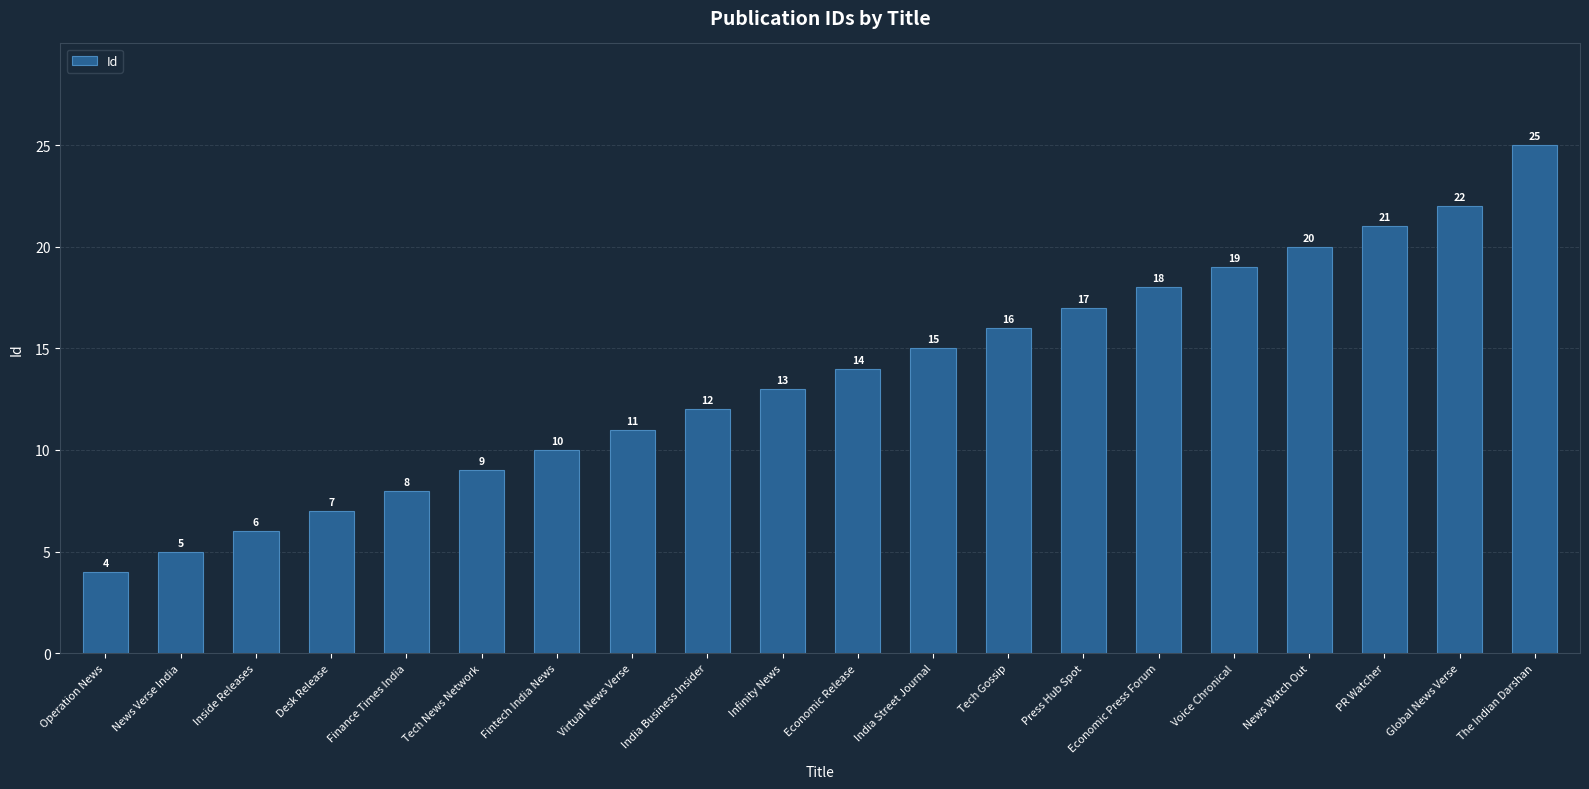

Which has a higher value, Infinity News or Virtual News Verse?

Infinity News